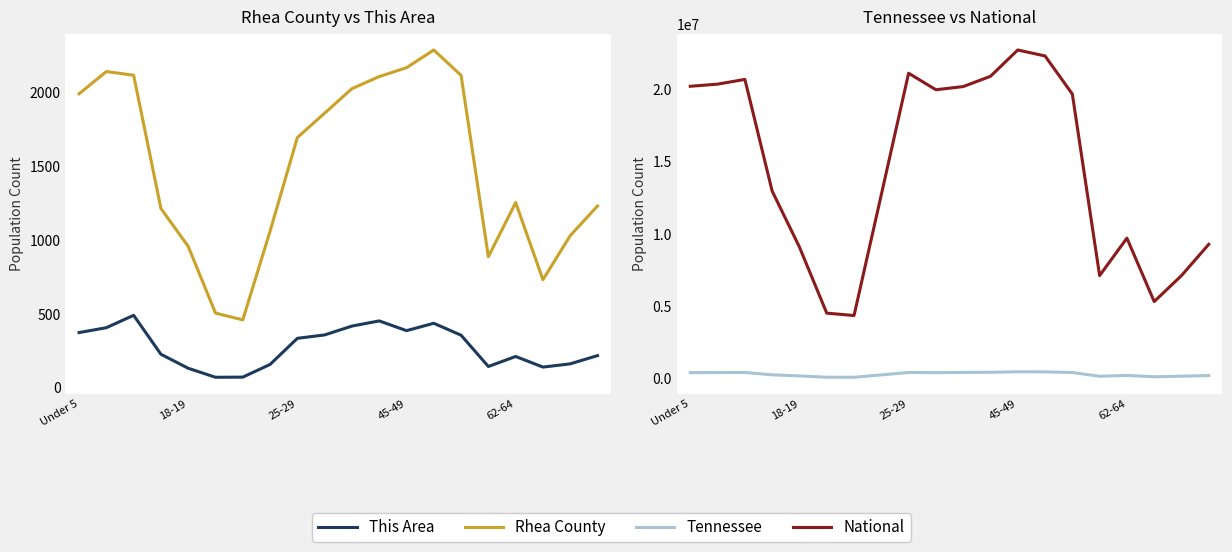

What is the difference between the maximum and minimum values in the National series?

18354297